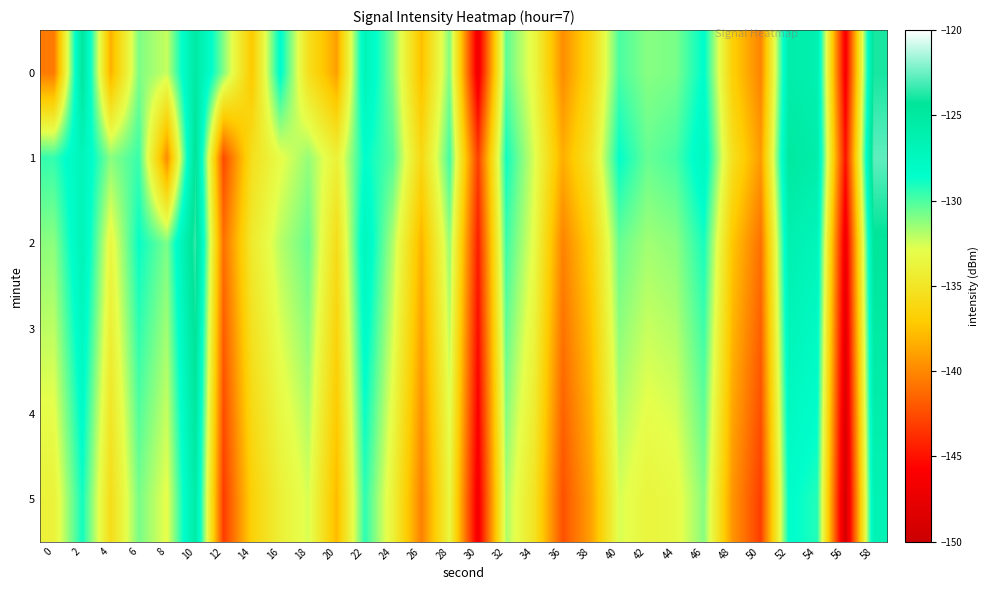

List the series in order of their peak value, lowest first.

5, 4, 3, 0, 2, 1